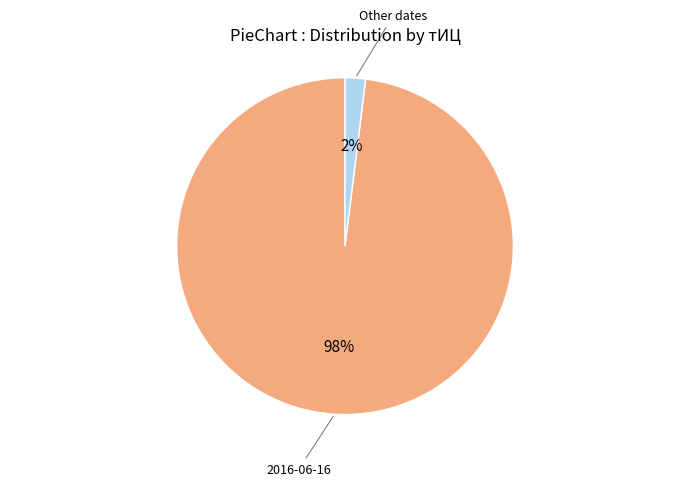

Which slice is the largest?

2016-06-16